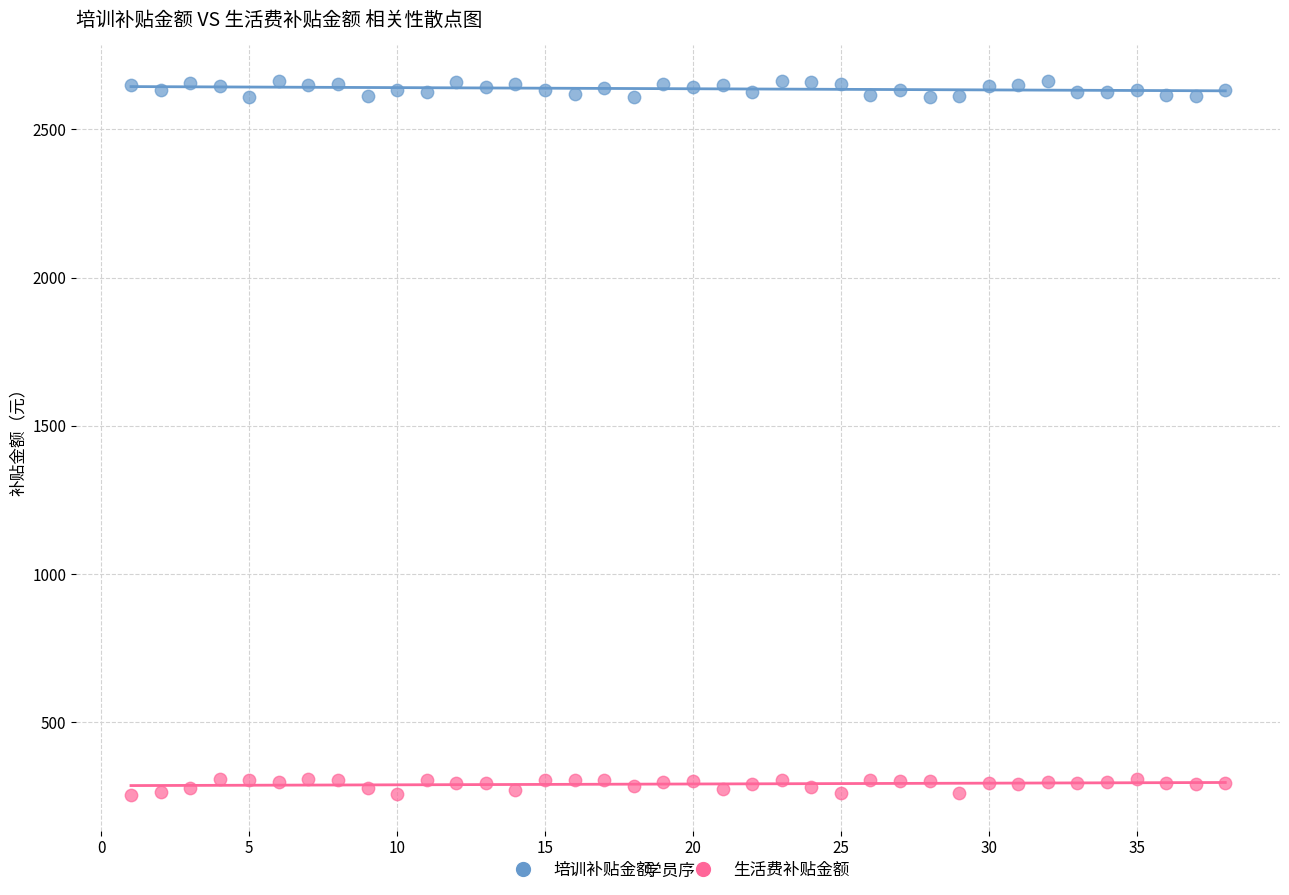

Which series contains the highest Y value?

培训补贴金额